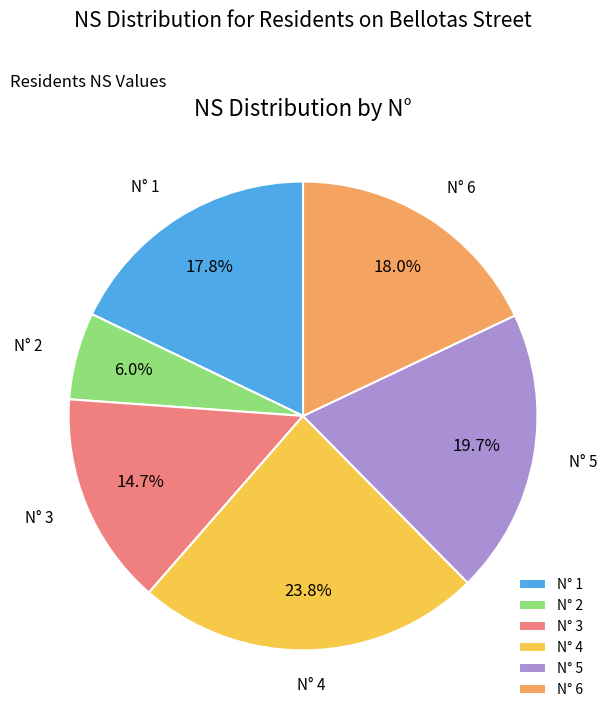

Between N° 1 and N° 3, which is larger?

N° 1